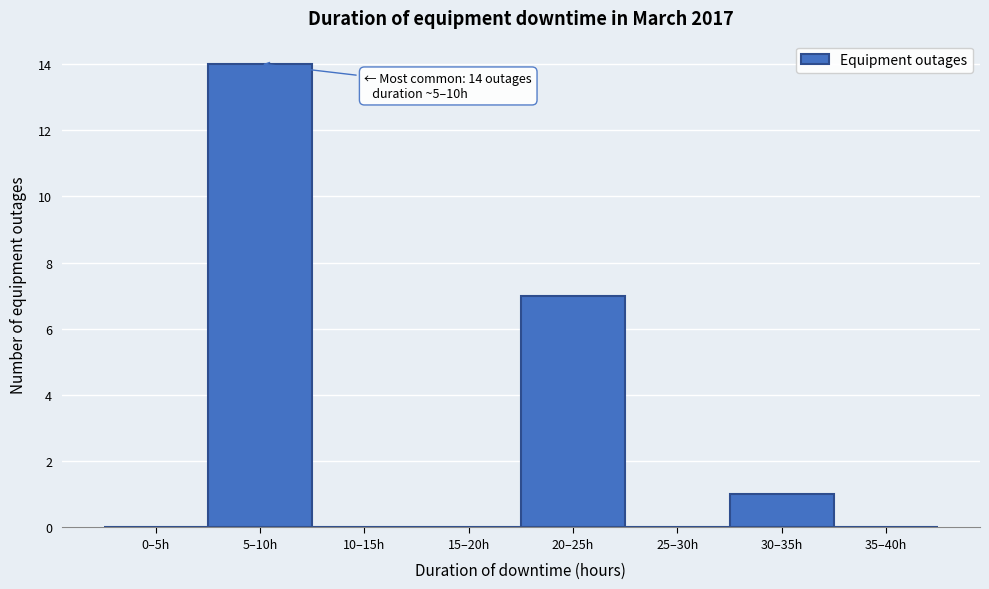

Reading right to left, what are all the values shown in this chart?

35–40h=0	30–35h=1	25–30h=0	20–25h=7	15–20h=0	10–15h=0	5–10h=14	0–5h=0